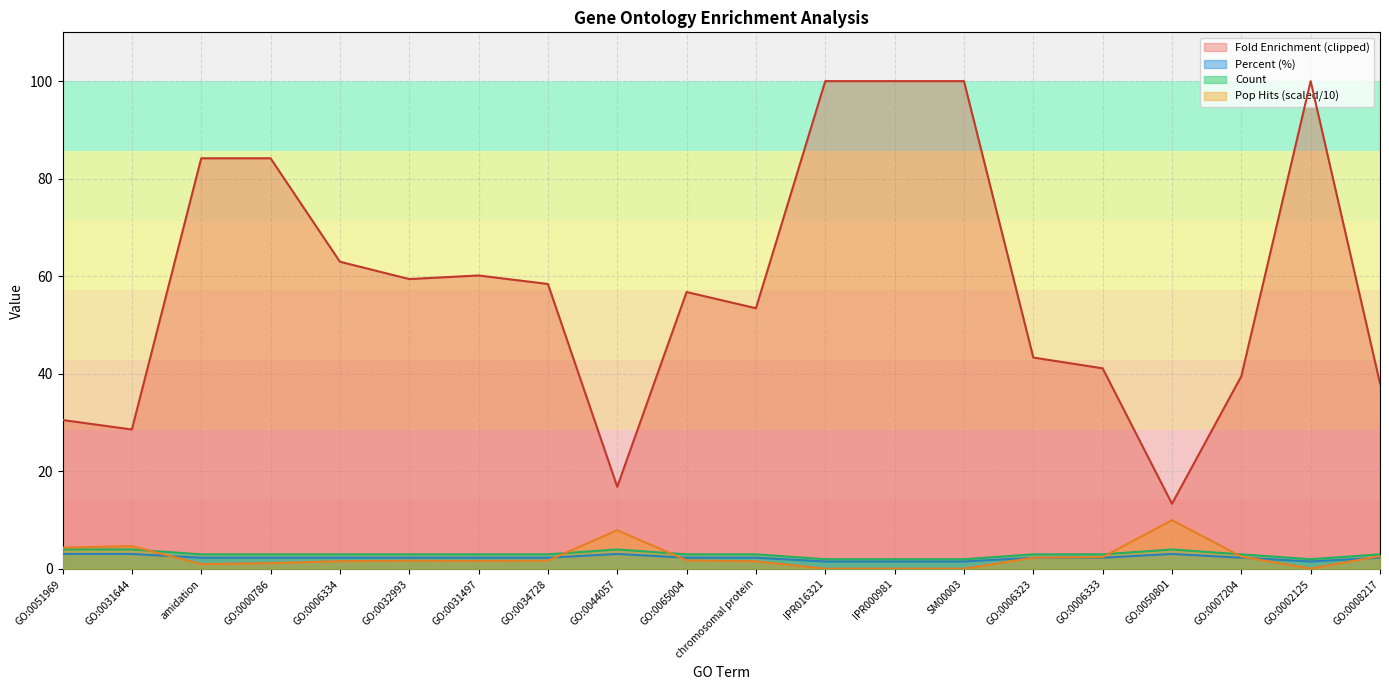

The value of Fold Enrichment (clipped) at GO:0065004 is 84.4. True or false?

False